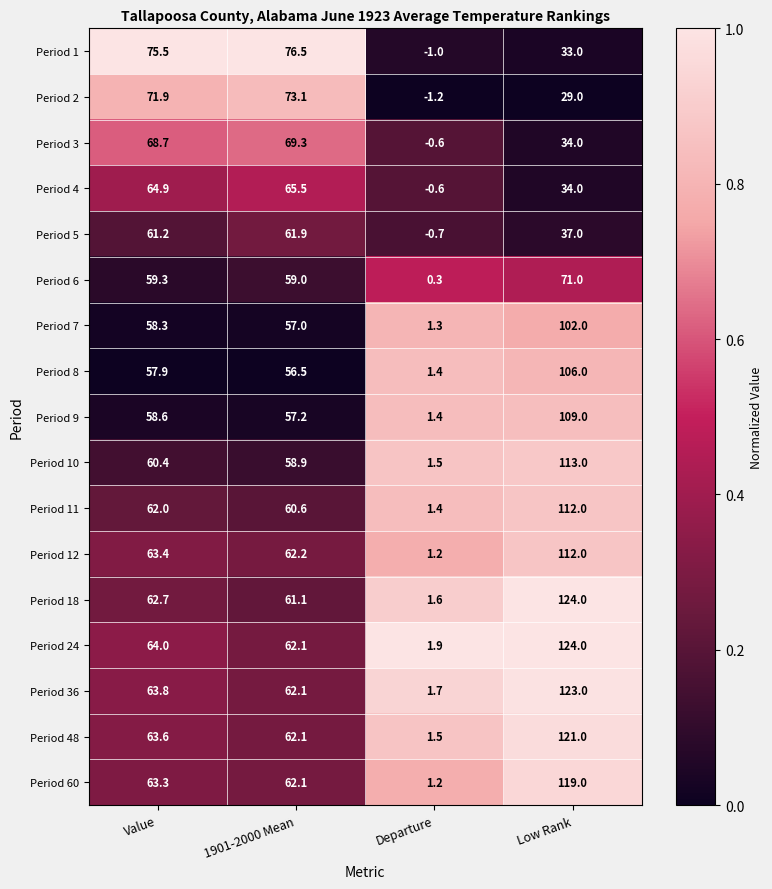

What is the sum of the Period 18 values at 1901-2000 Mean and Low Rank?

185.1